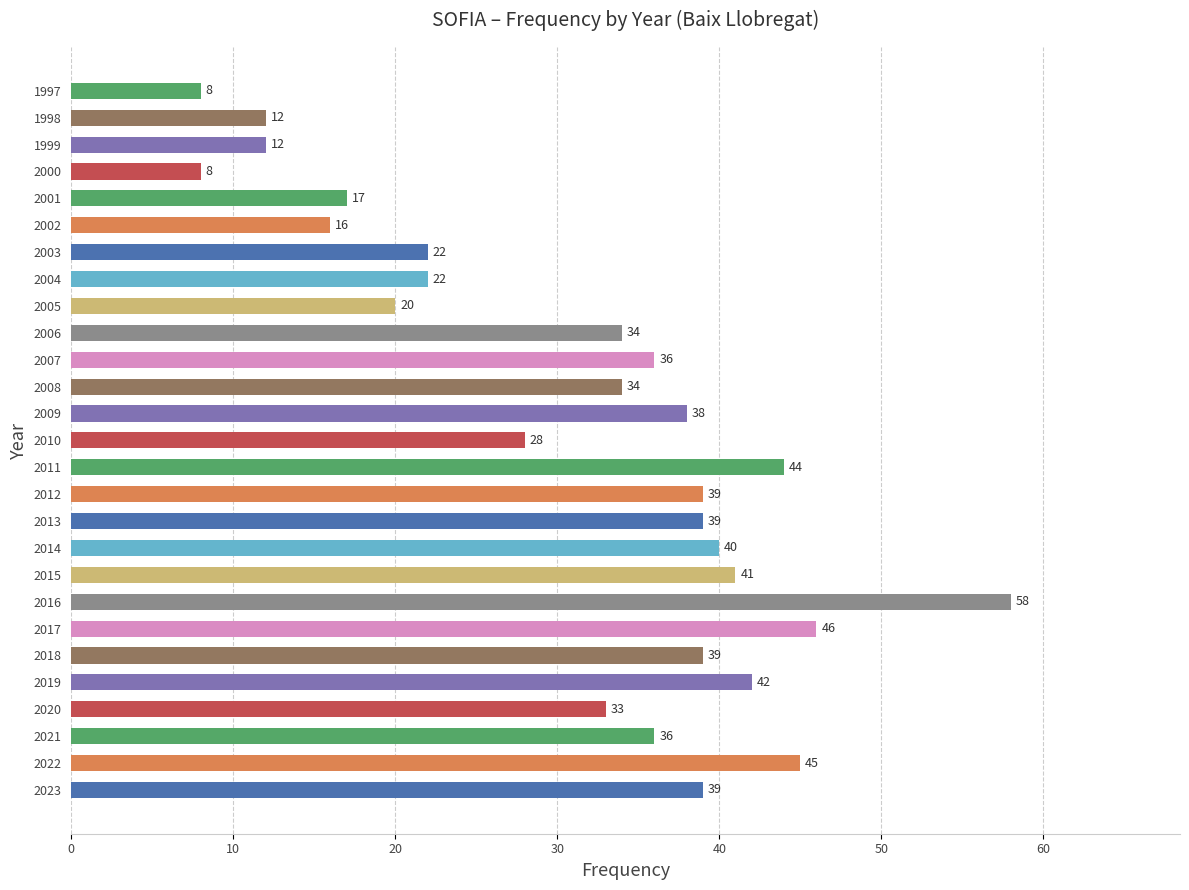

What is the minimum value shown in the chart?

8